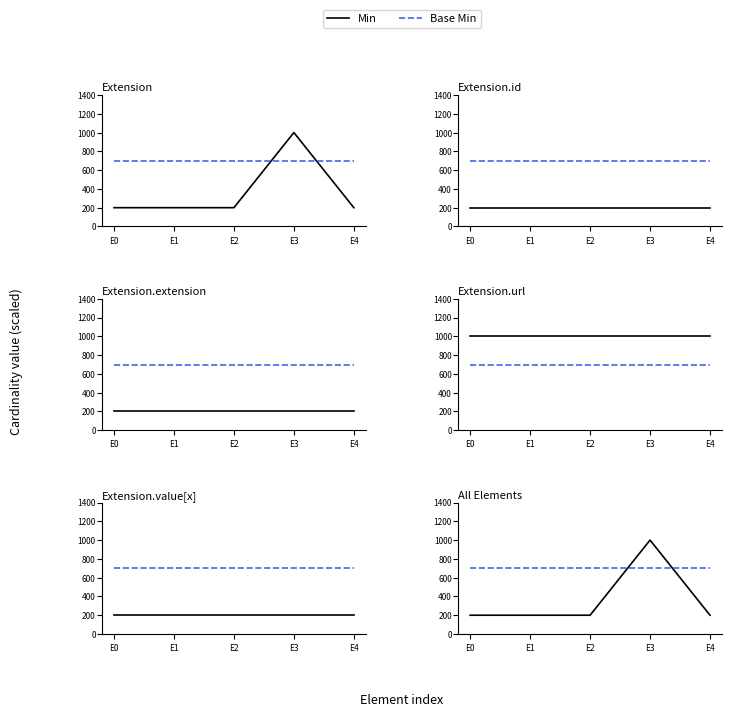

At how many categories does at least one series exceed 944?

1